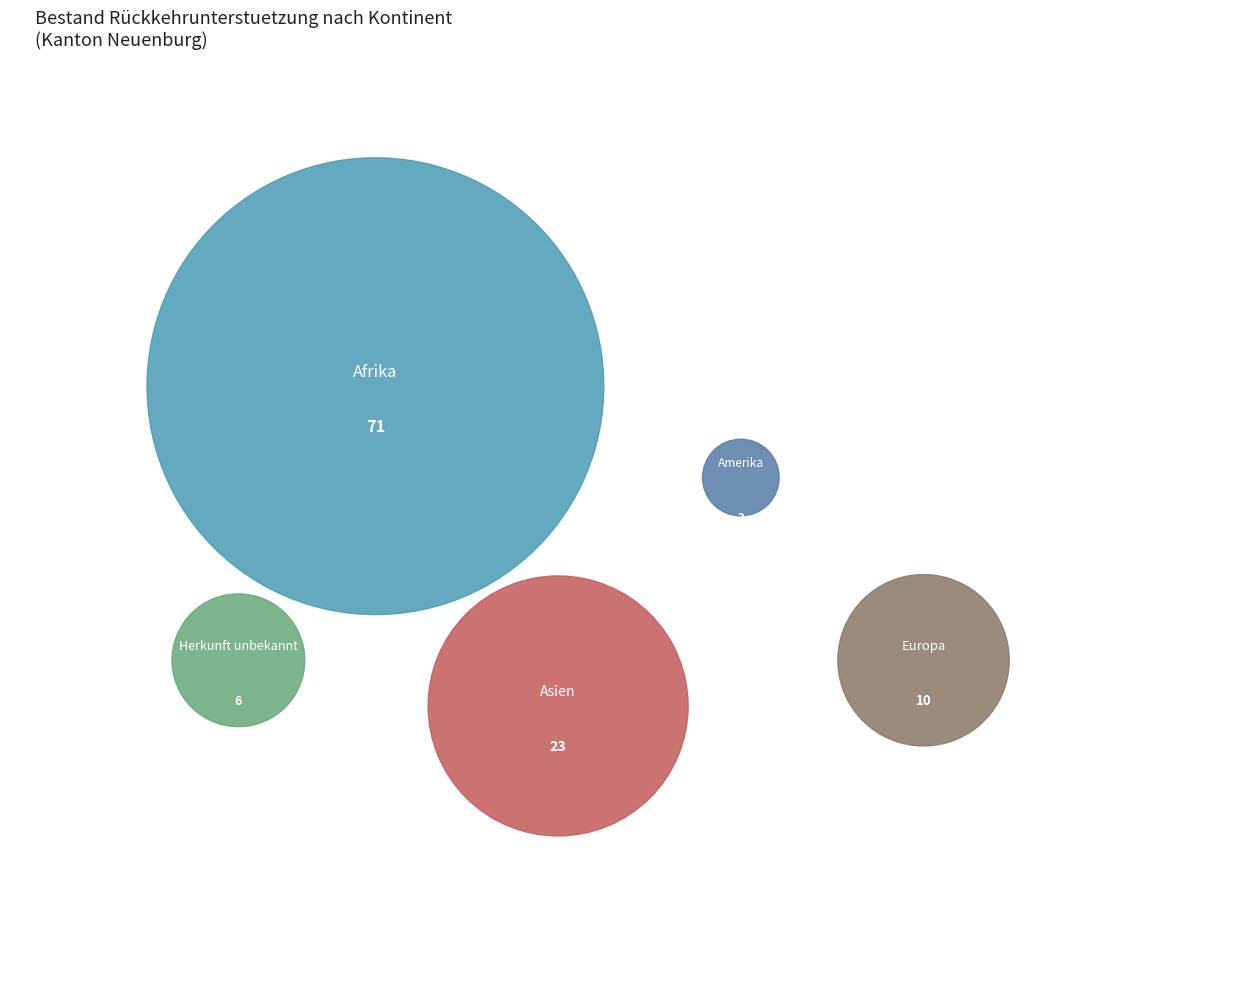

How many segments does this pie chart have?

5